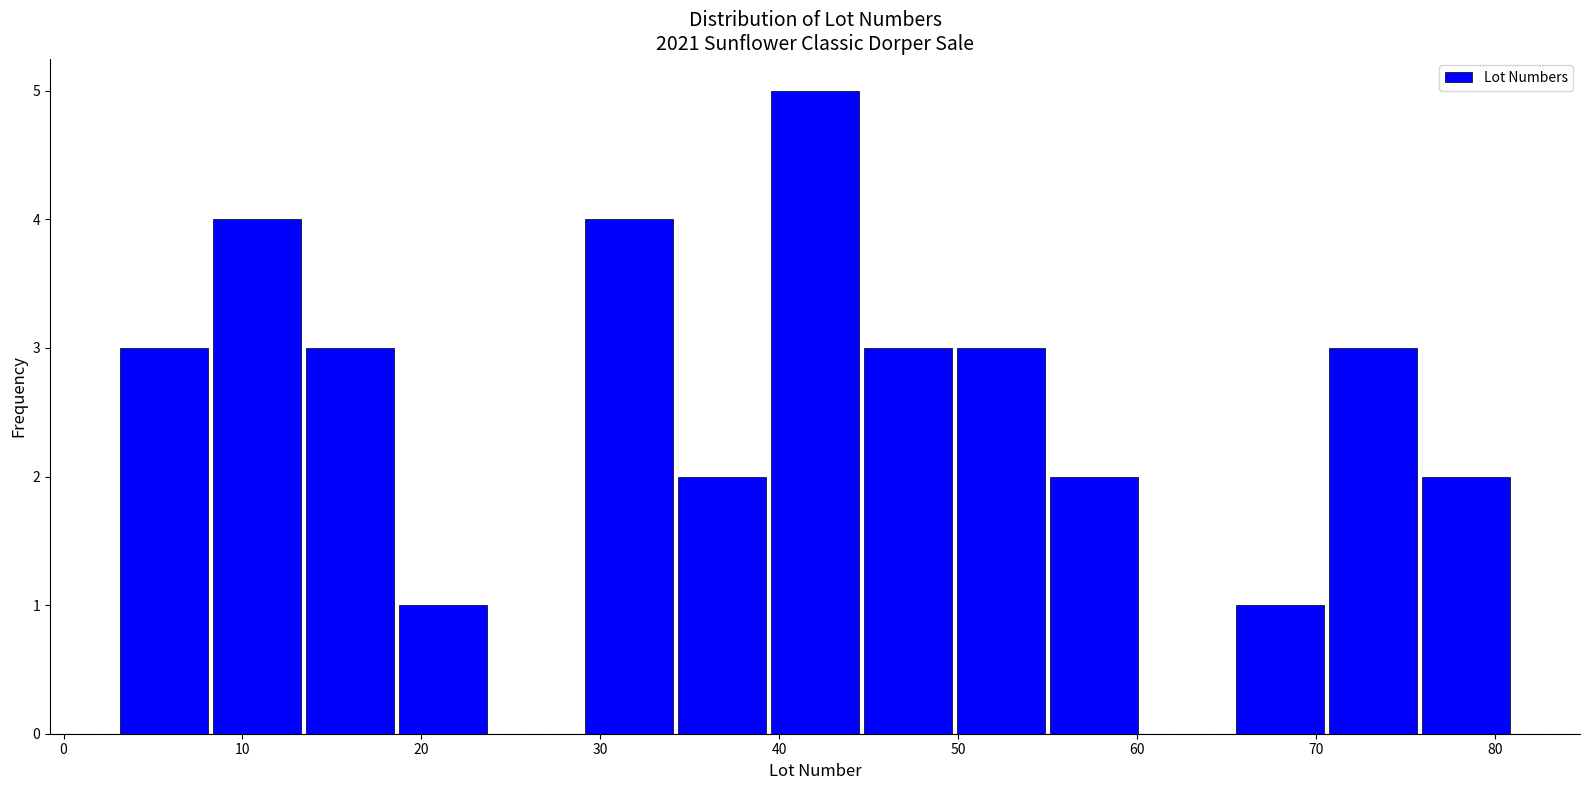

Over which range of the x-axis is the bar tallest?

39.4 to 44.6